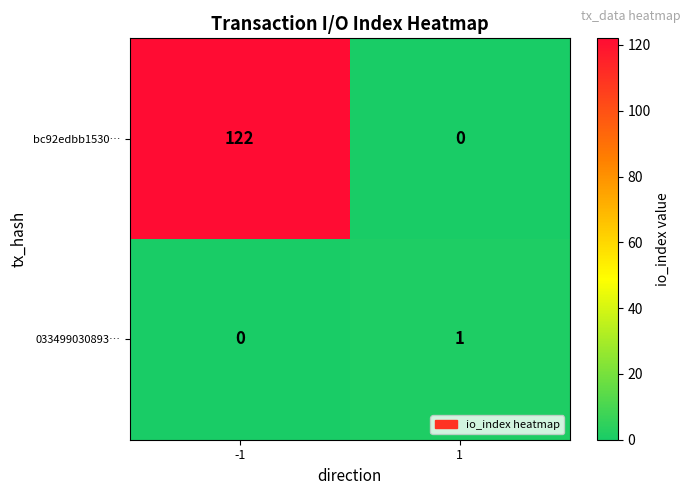

What is the difference between the bc92edbb1530… values at -1 and 1?

122